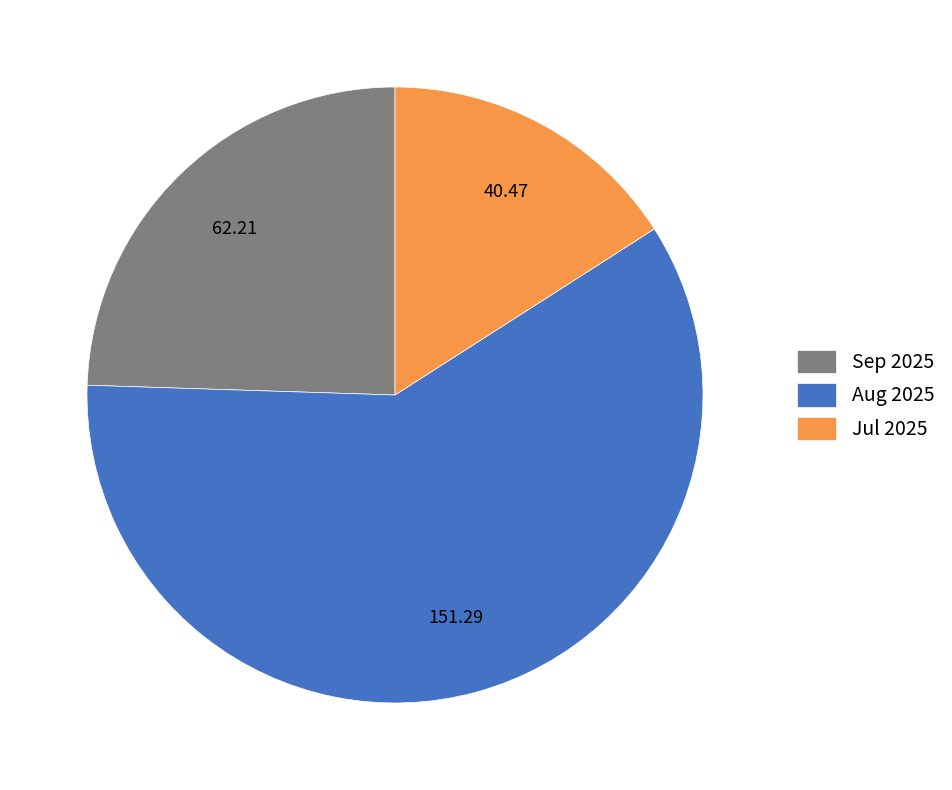

Count the number of slices in the pie.

3